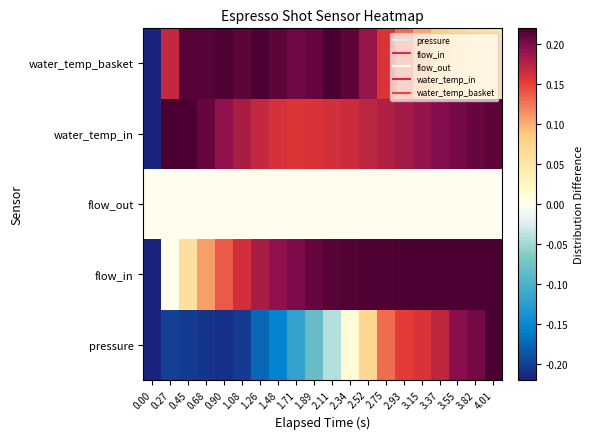

Which has a higher value, 0.90 or 2.11?

2.11